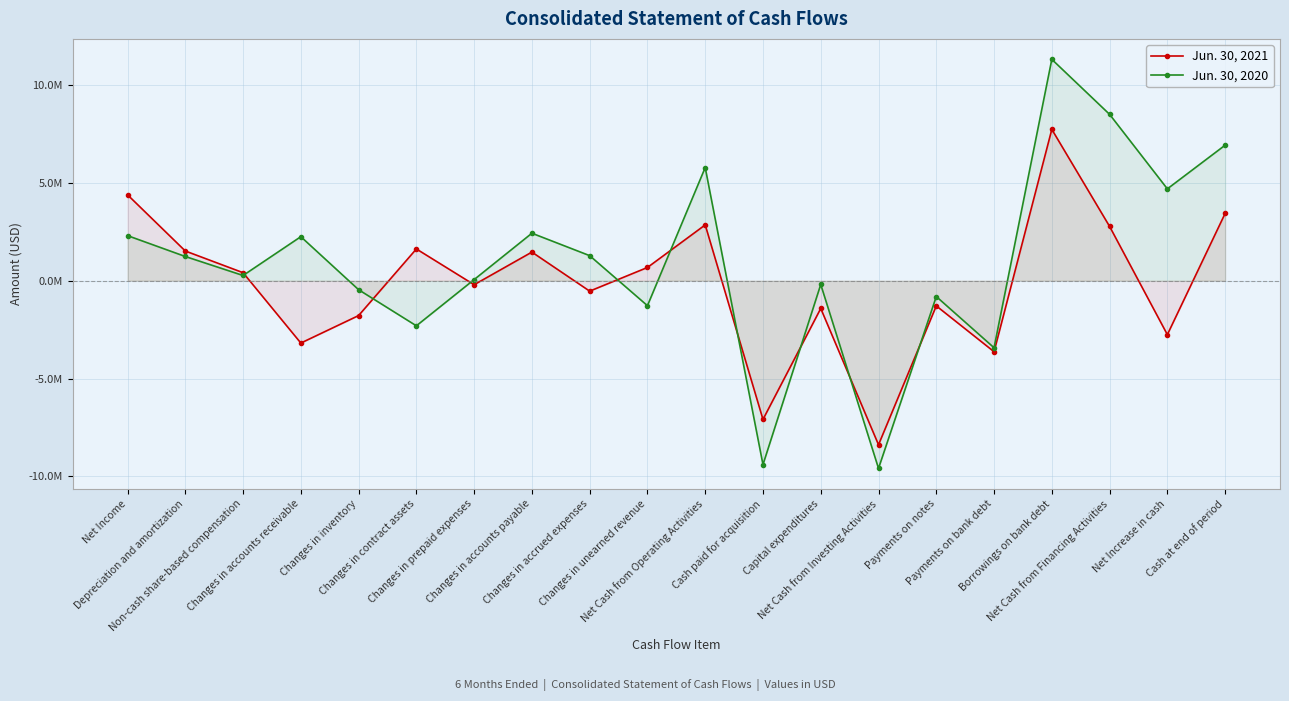

What is the value of the Jun. 30, 2021 point at the 17th from the left?

7734627